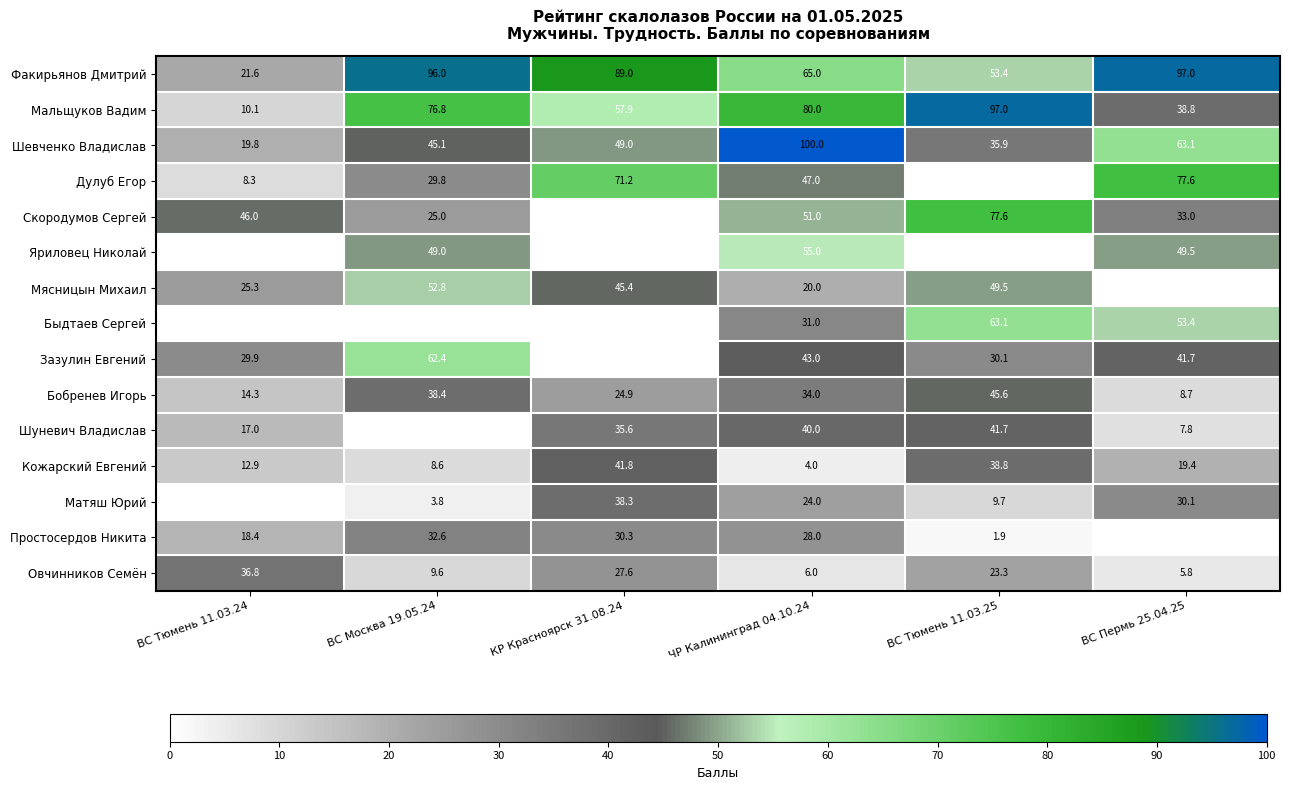

Is it true that Быдтаев Сергей equals 53.4 at ВС Пермь 25.04.25?

True